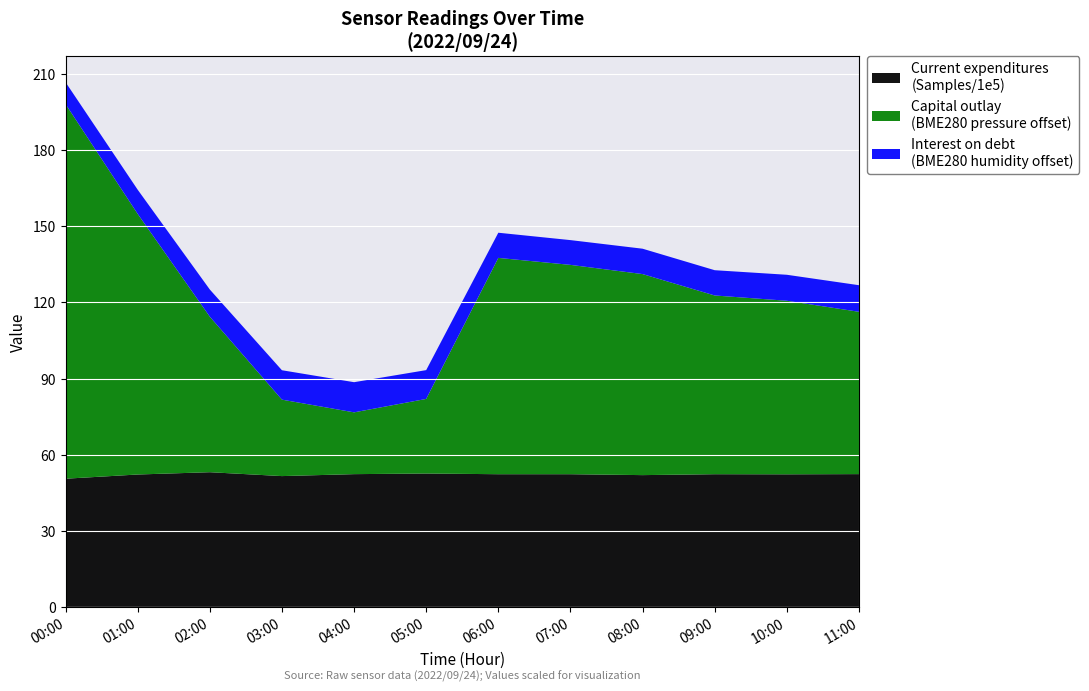

At which category is the sum across all series the highest?

00:00